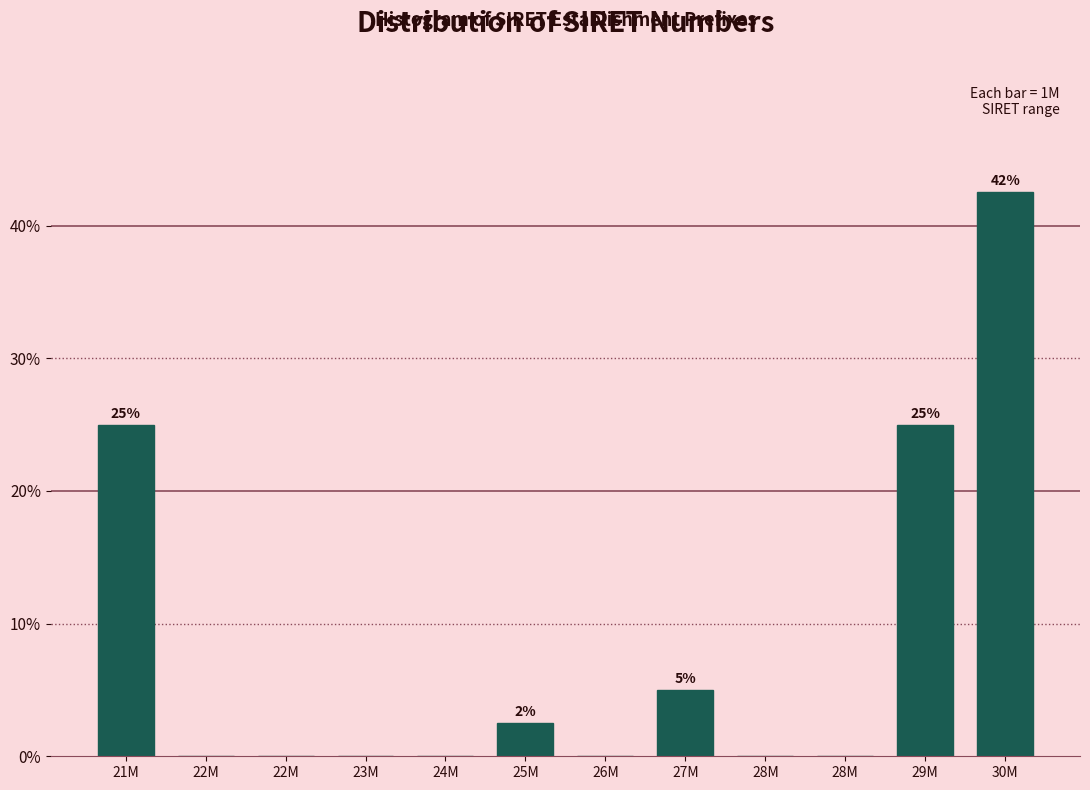

How many categories are shown in the chart?

12